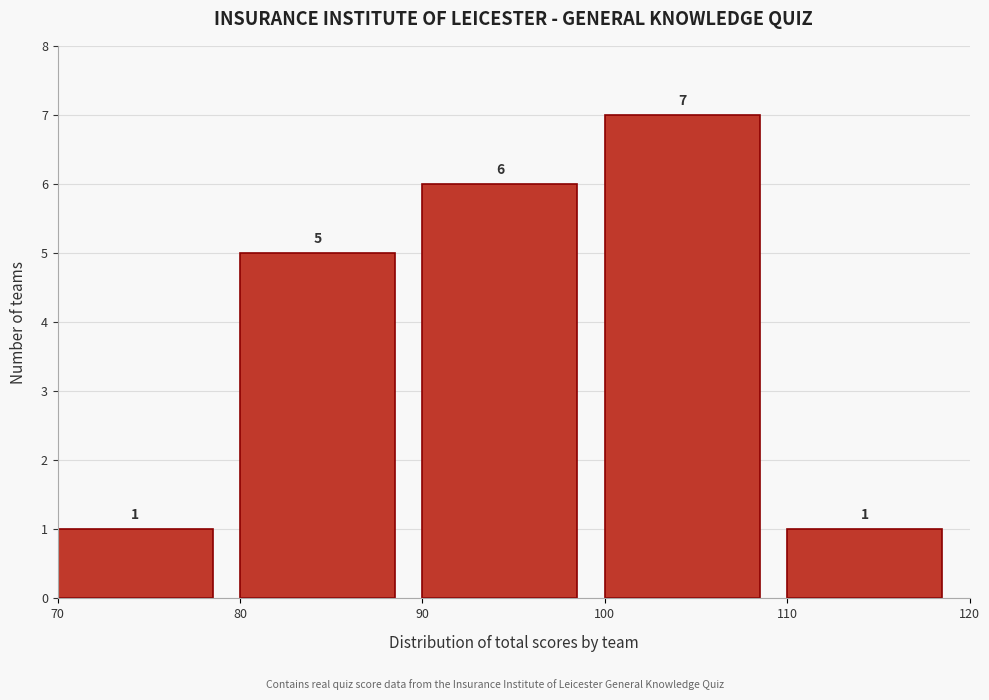

Reading left to right, list every bar in this chart as the range it spans on the x-axis followed by its height.

70 to 80: 1
80 to 90: 5
90 to 100: 6
100 to 110: 7
110 to 120: 1